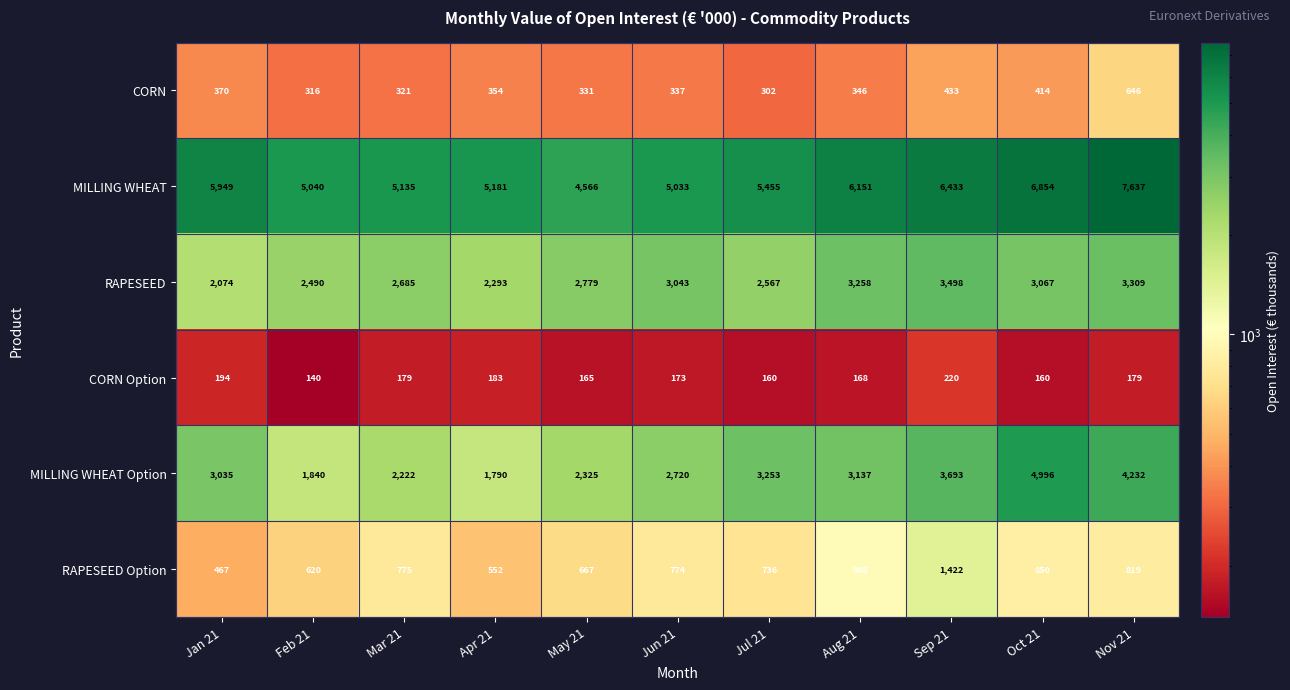

What is the spread (max minus min) of values at Nov 21?

7458